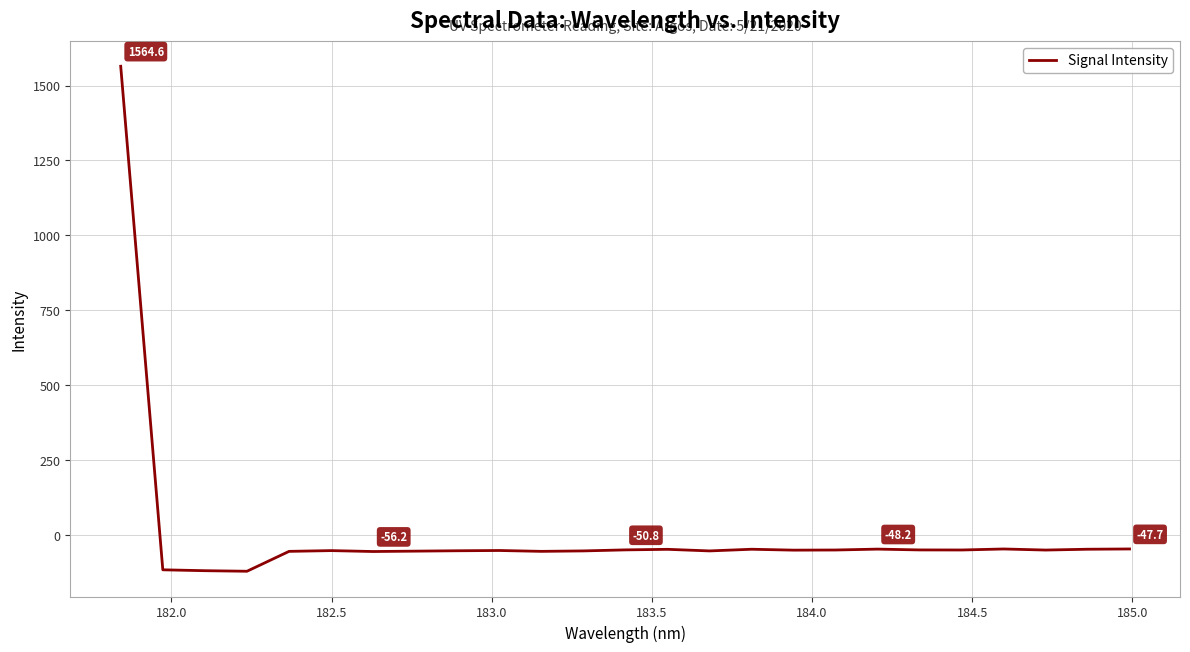

What is the difference between the maximum and minimum values?

1686.7